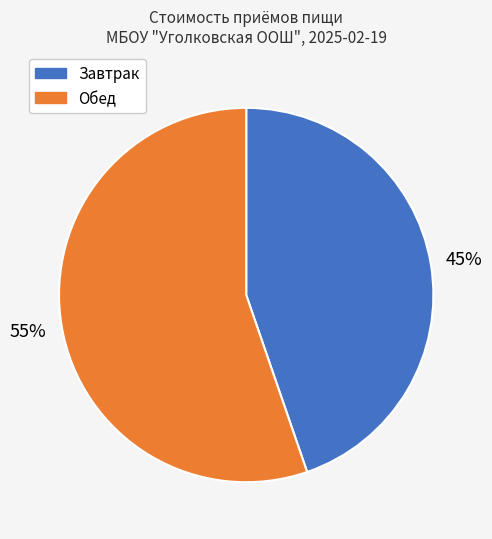

To the nearest percent, what is the average slice percentage?

50%